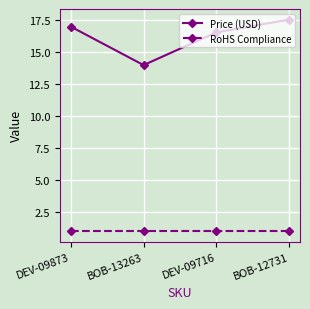

What is the label of the 2nd point from the left?

BOB-13263